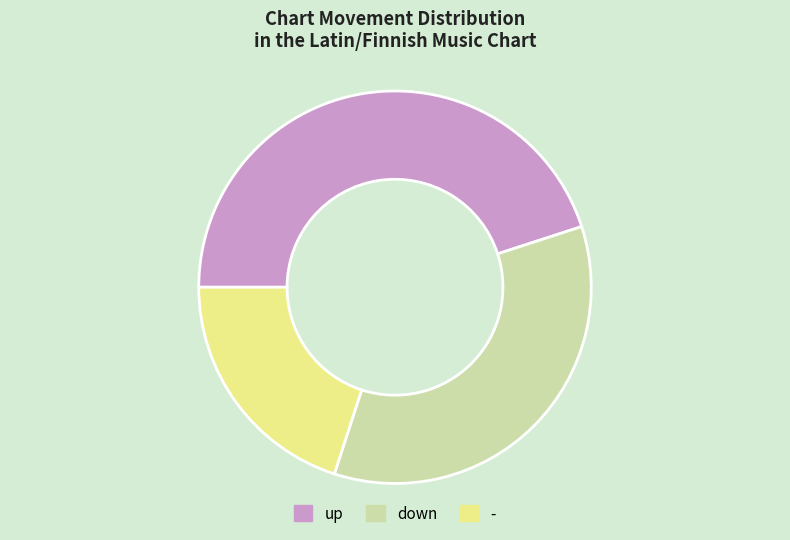

Which category has the smallest portion of the pie?

-